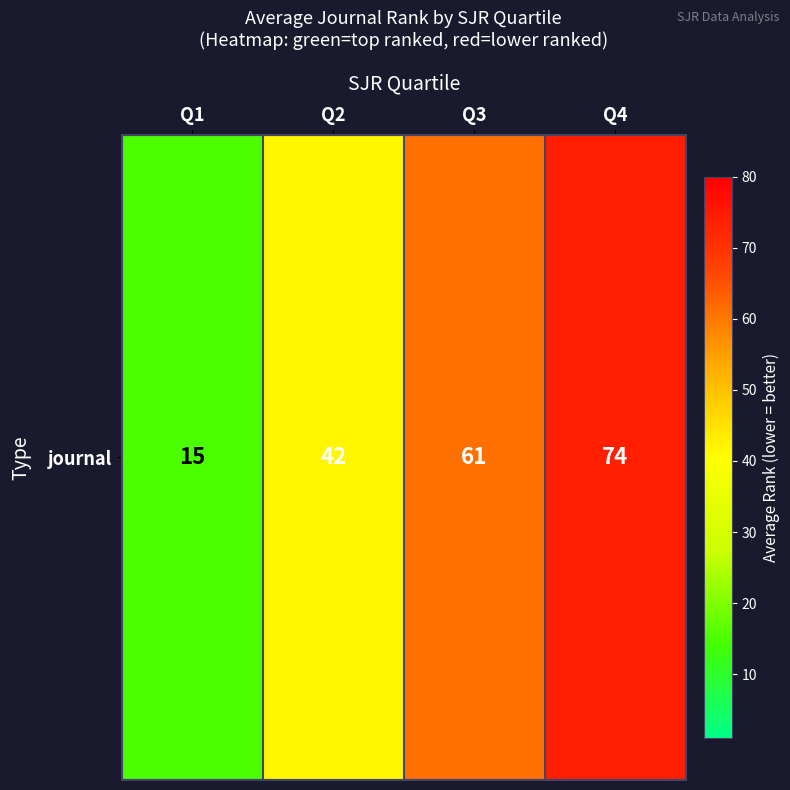

Between Q3 and Q1, which is larger?

Q3